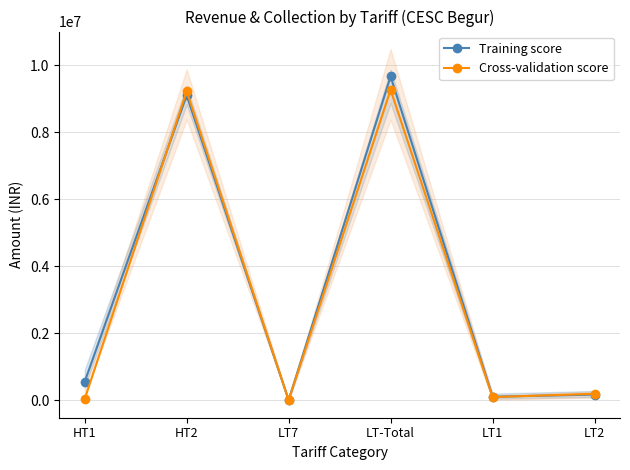

Reading left to right, extract all data points from this chart.

Training score: 557102.0	9105130.8	5500.0	9667732.8	106576.4	172125.5
Cross-validation score: 35111.0	9228134.0	5500.0	9268745.0	96731.5	194473.0